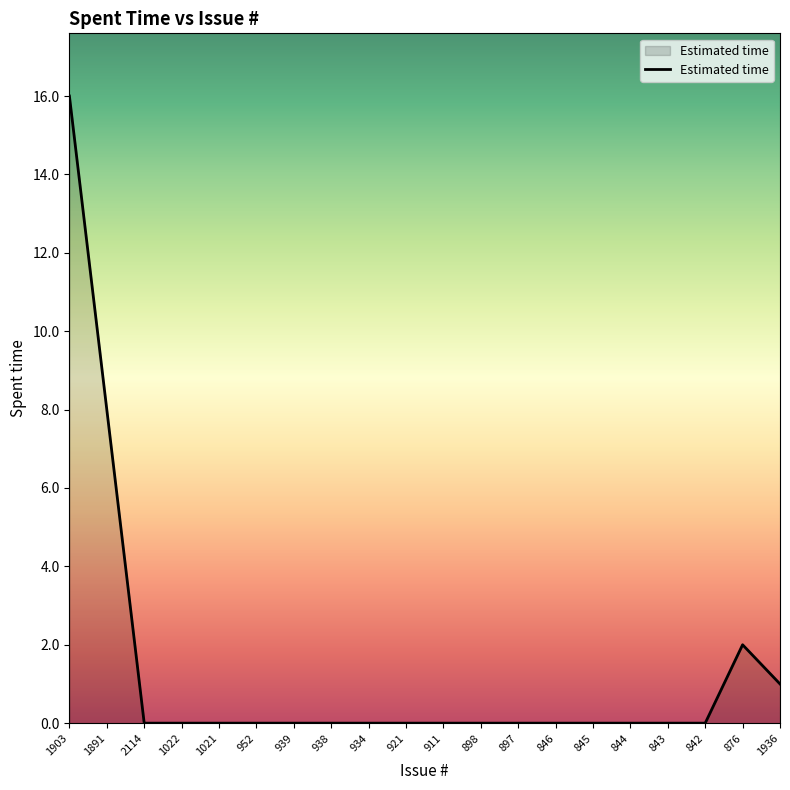

What position from the right is 1891?

19